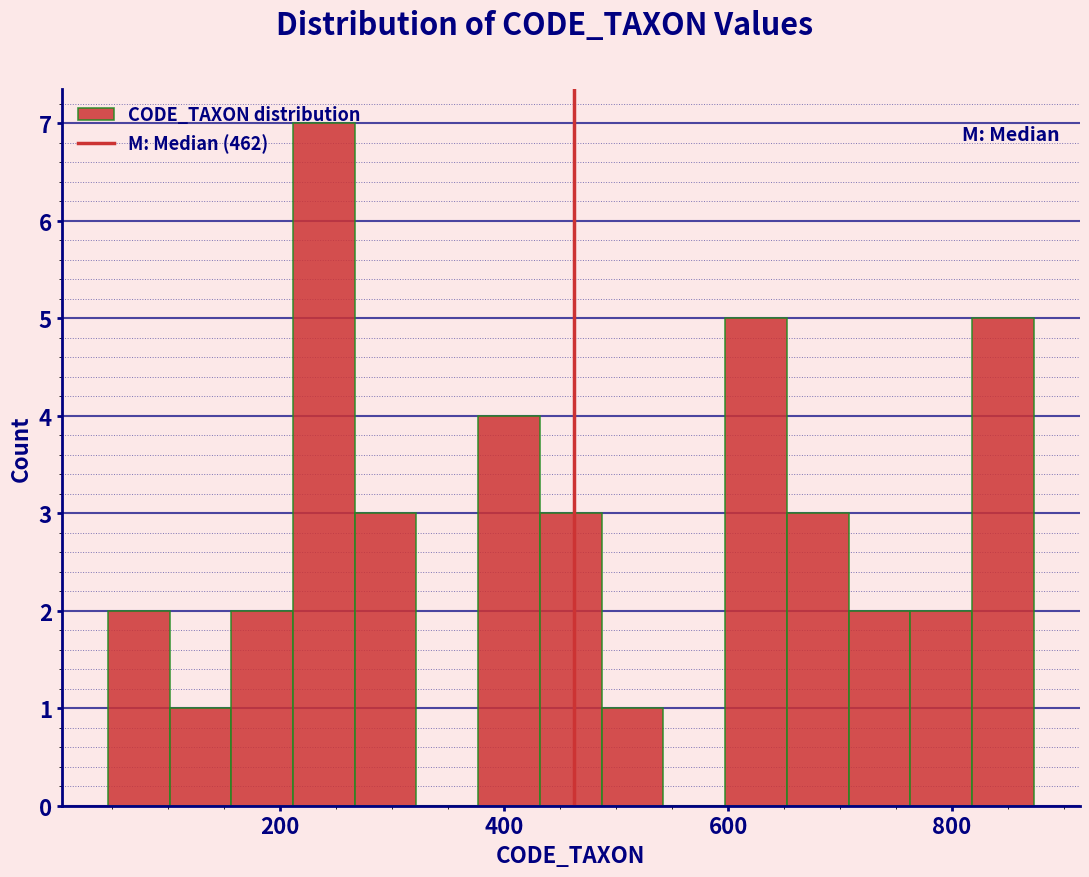

Around what value on the x-axis is the tallest bar? Give the approximate position of its centre, as read against the axis.

240